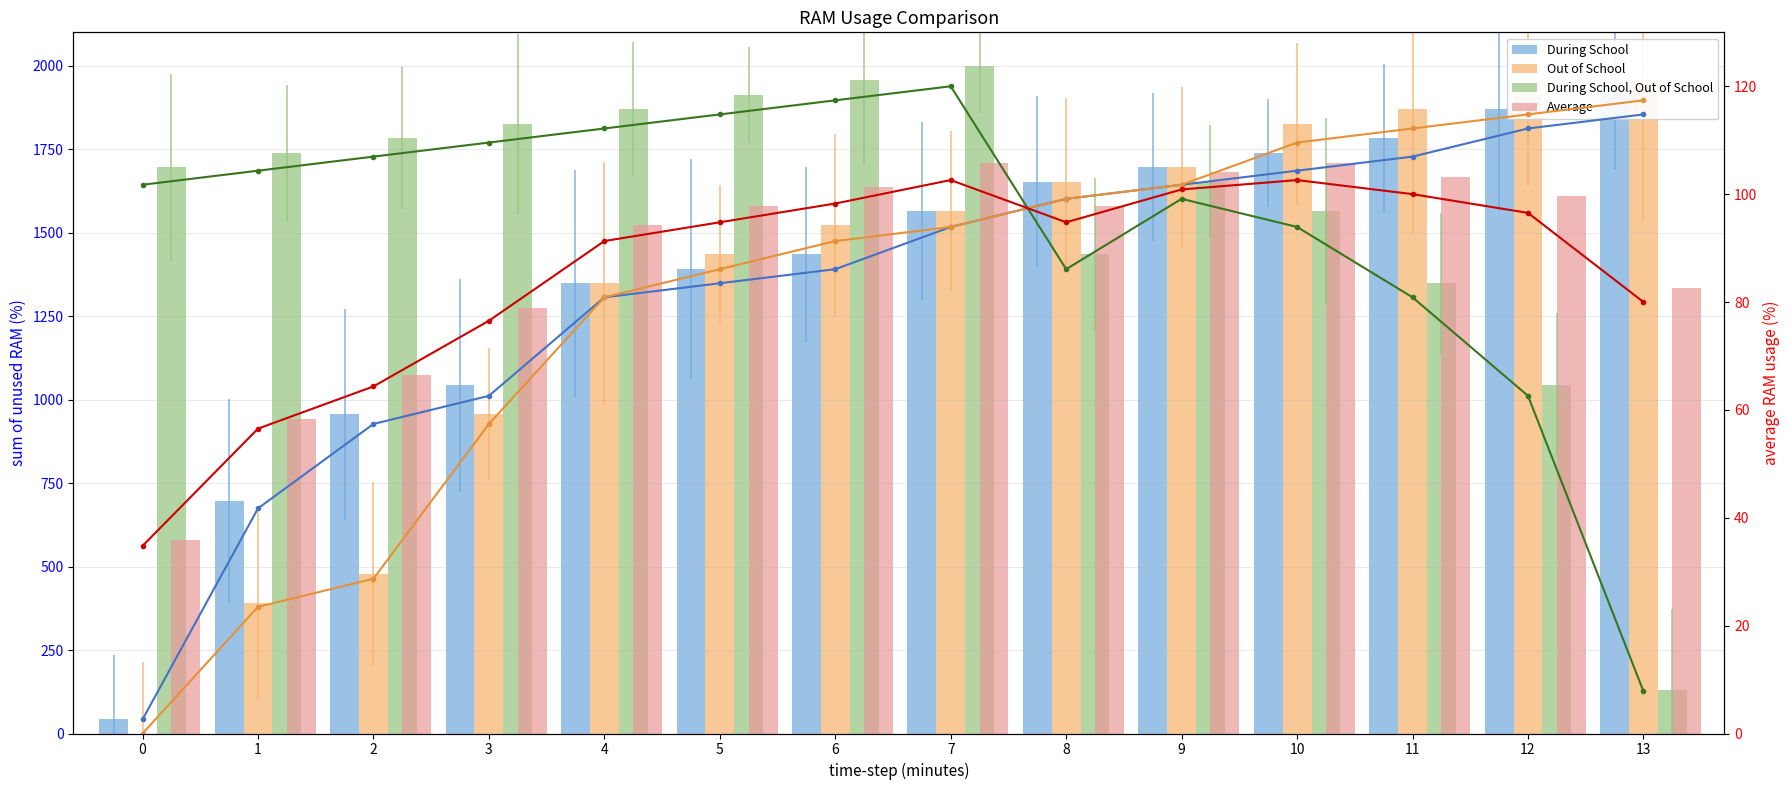

True or false: Out of School has a value of 174.2 at 11.

False